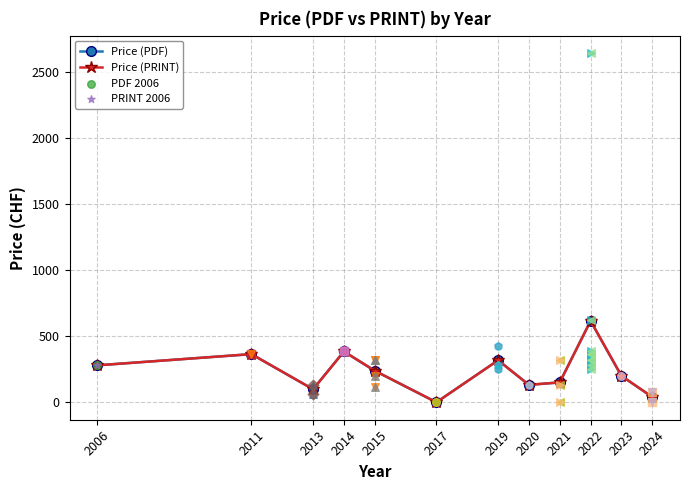

Which series reaches the maximum Y coordinate?

Price (PDF)